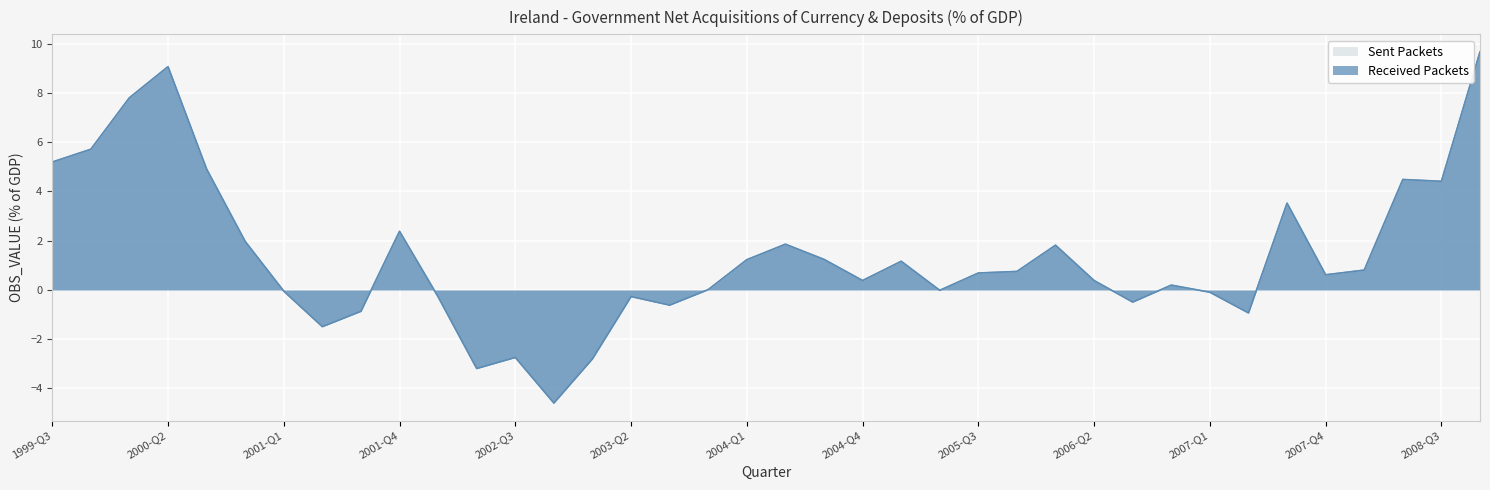

Is it true that Received Packets equals -0.9 at 2001-Q3?

True